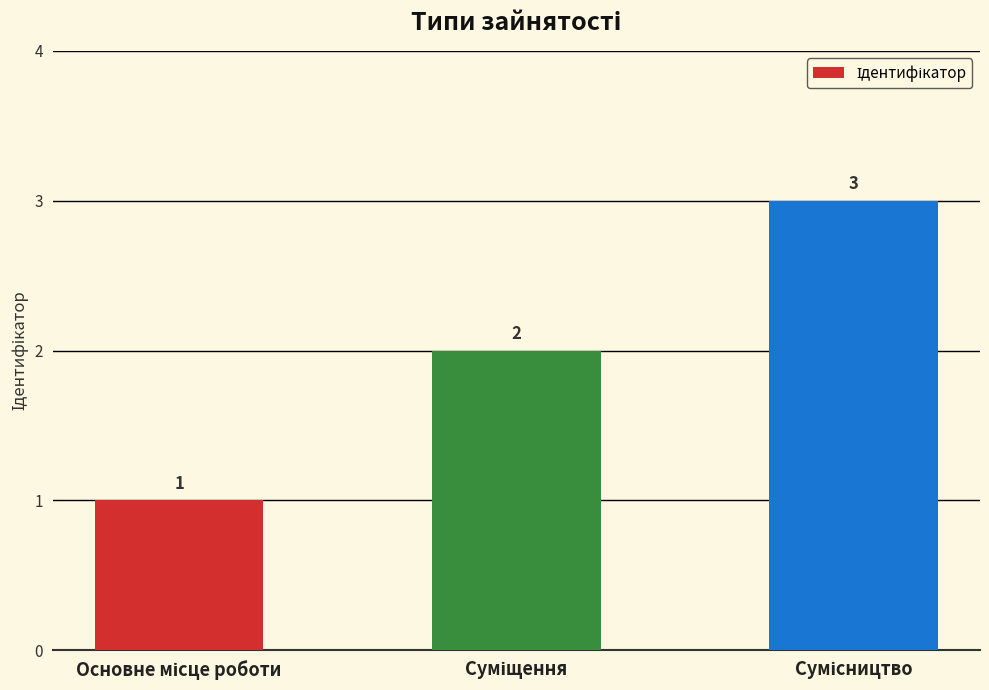

Count the values in the range 1 to 3.

3